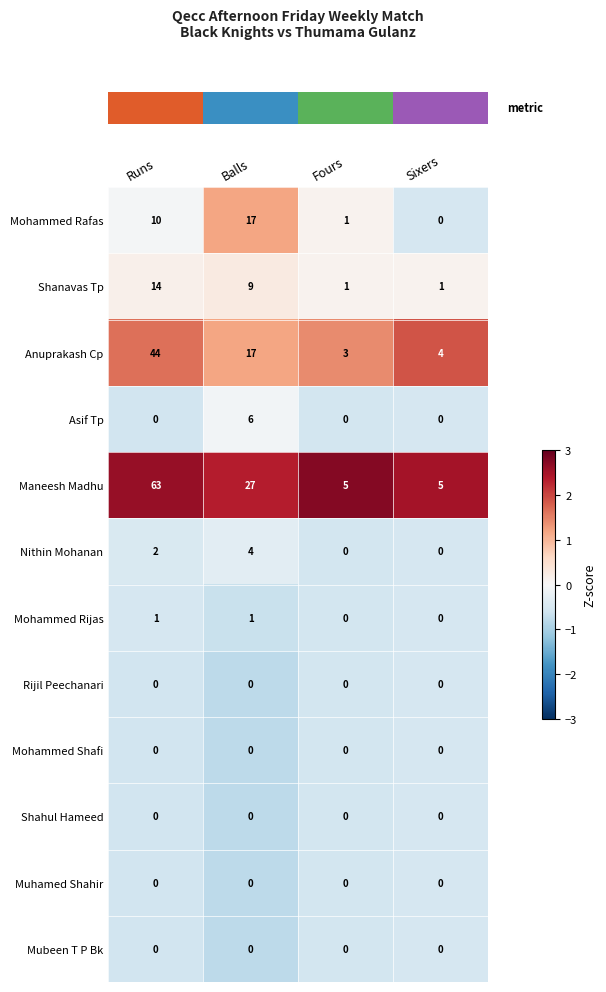

Where is Shanavas Tp nearest to the value 7?

Balls